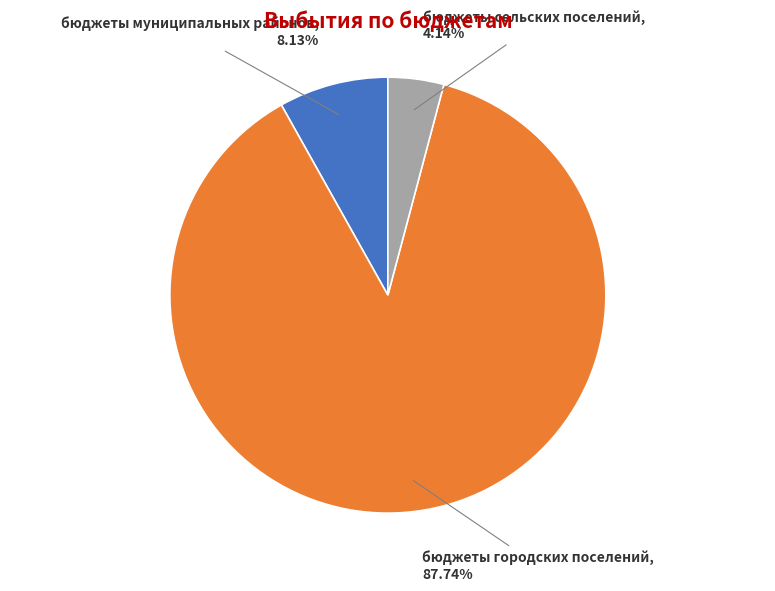

What percentage do бюджеты муниципальных районов and бюджеты сельских поселений together represent?

12.3%